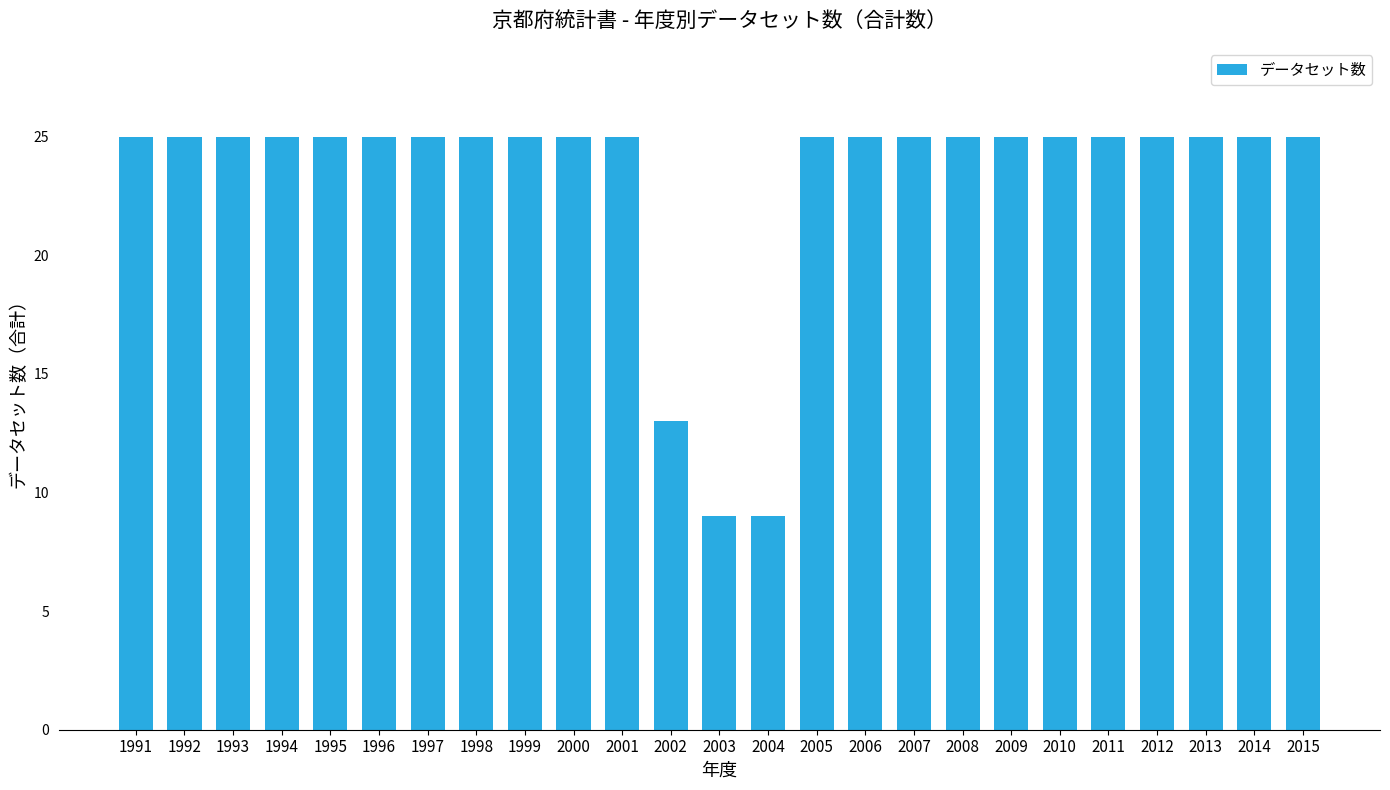

What is the sum of all values?

581